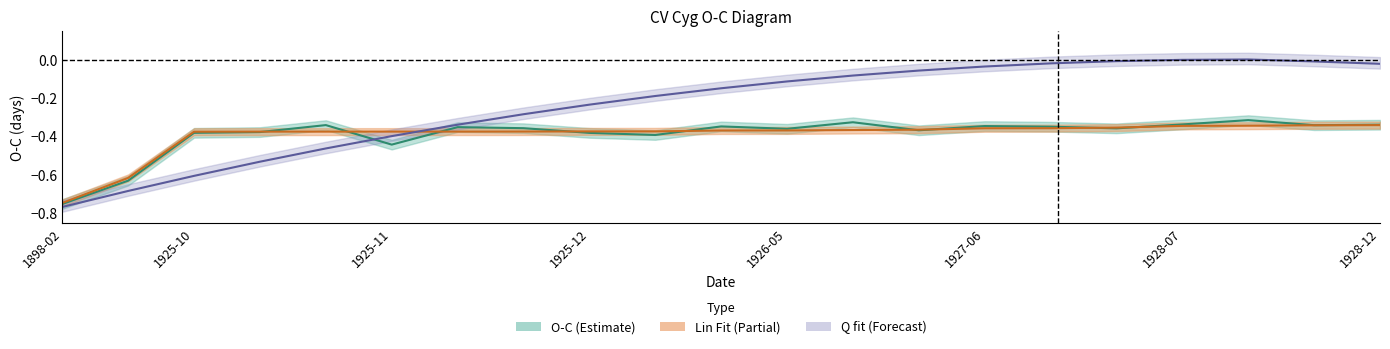

Which series has the largest total across all categories?

Q fit